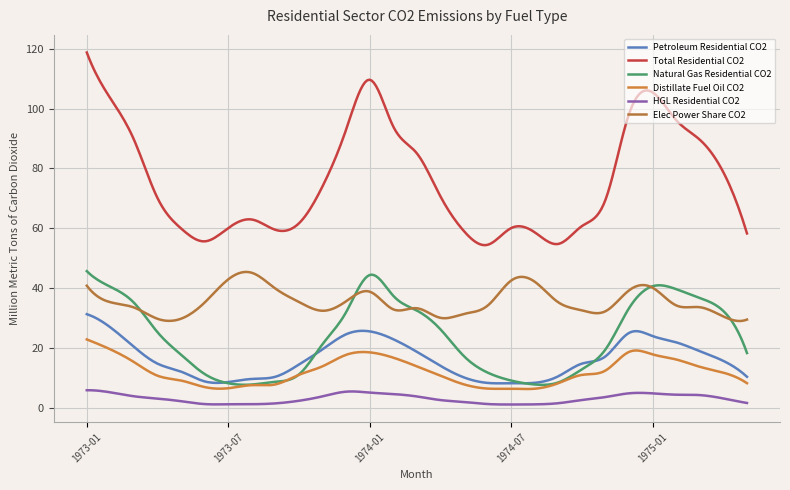

True or false: Natural Gas Residential CO2 and Distillate Fuel Oil CO2 cross at least once.

False